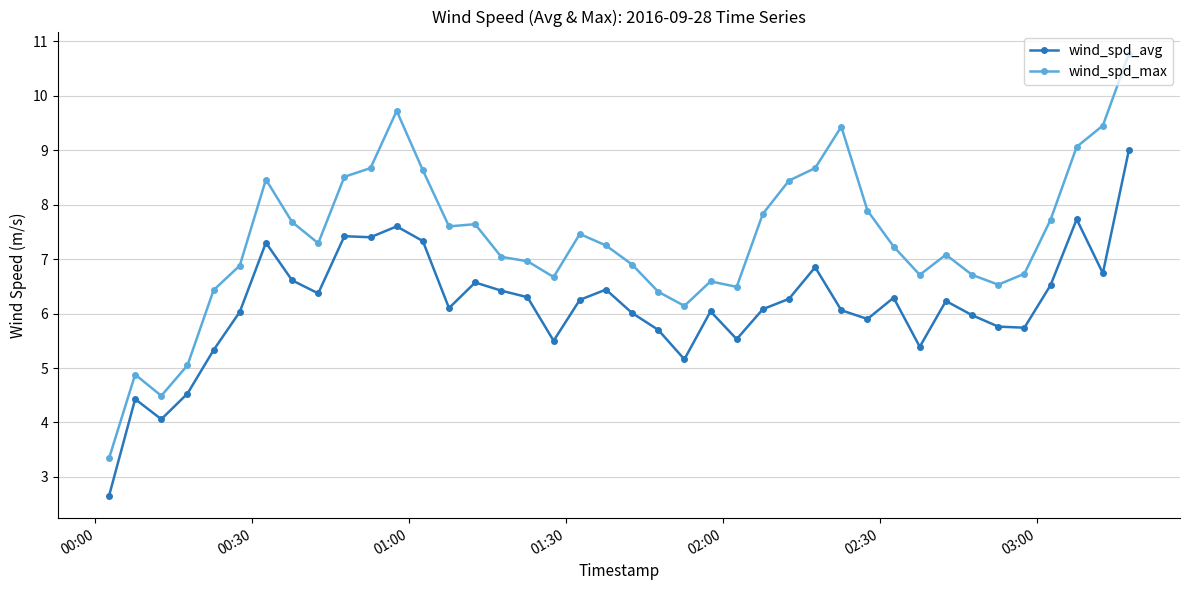

What is the minimum value for wind_spd_max?

3.3